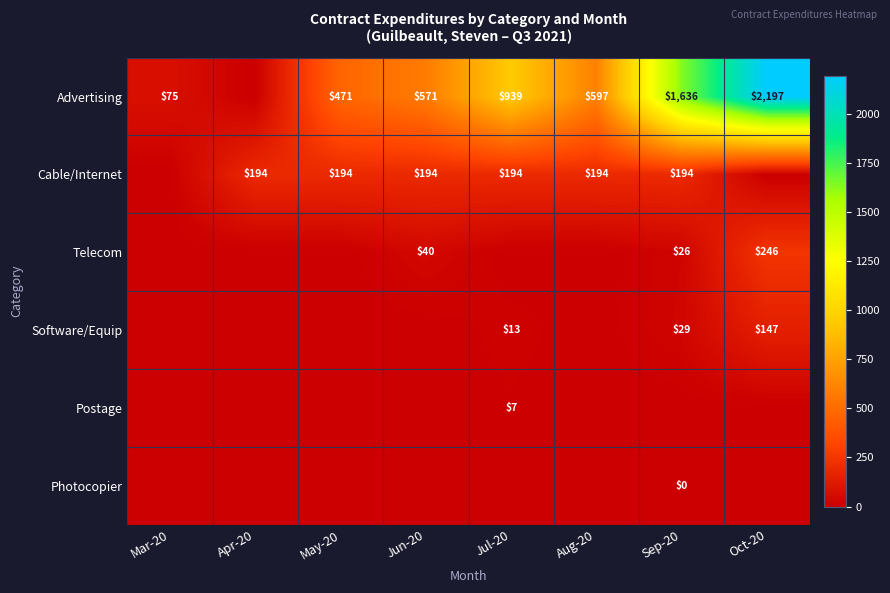

Which has a higher value, Mar-20 or Oct-20?

Oct-20